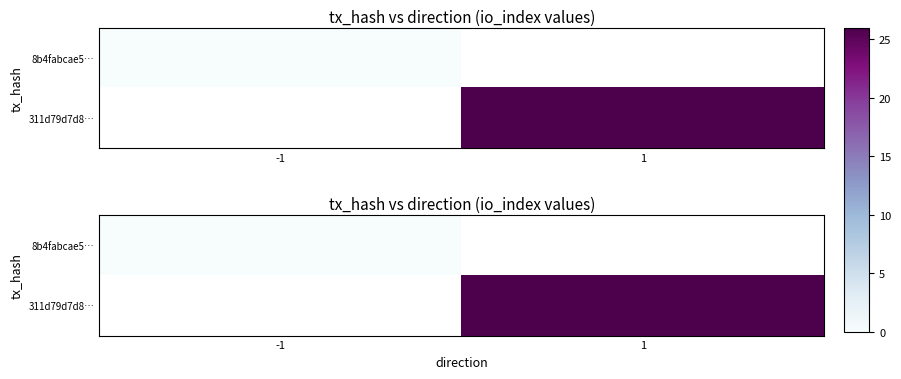

List the series in order of their peak value, lowest first.

8b4fabcae5…, 311d79d7d8…